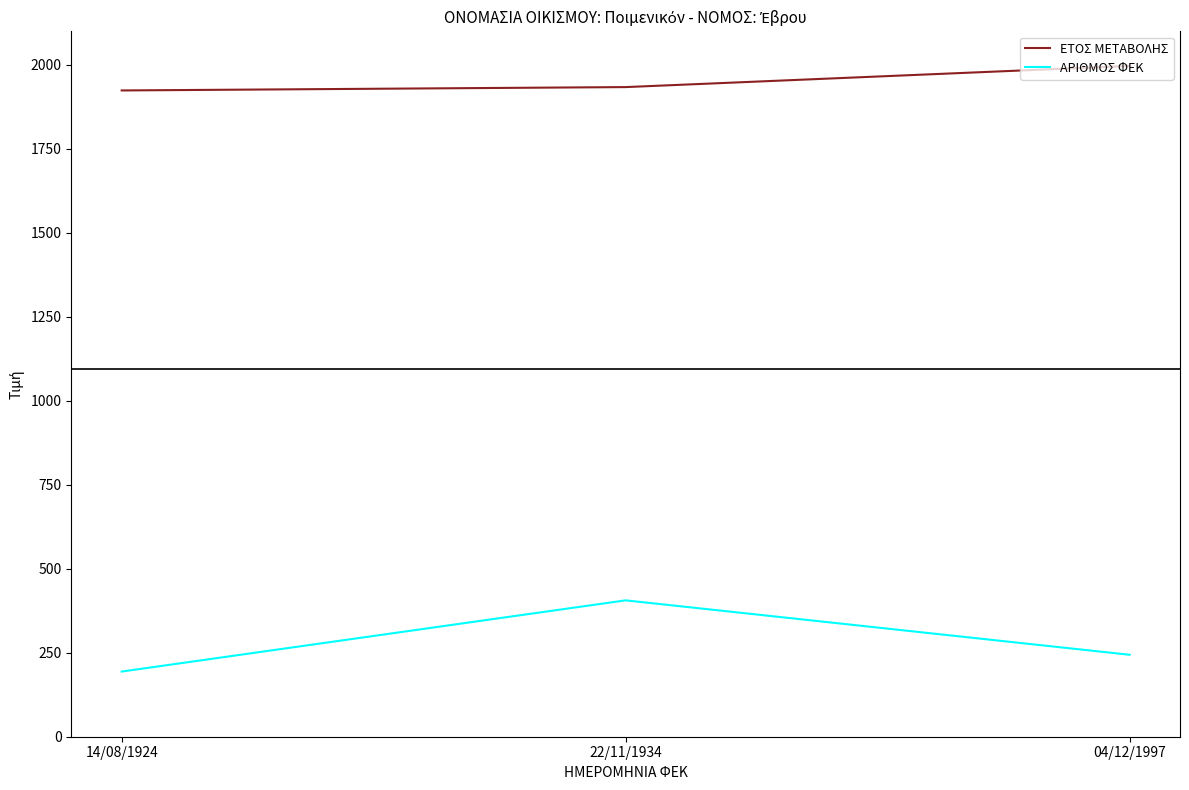

What is the maximum value for ΕΤΟΣ ΜΕΤΑΒΟΛΗΣ?

1997